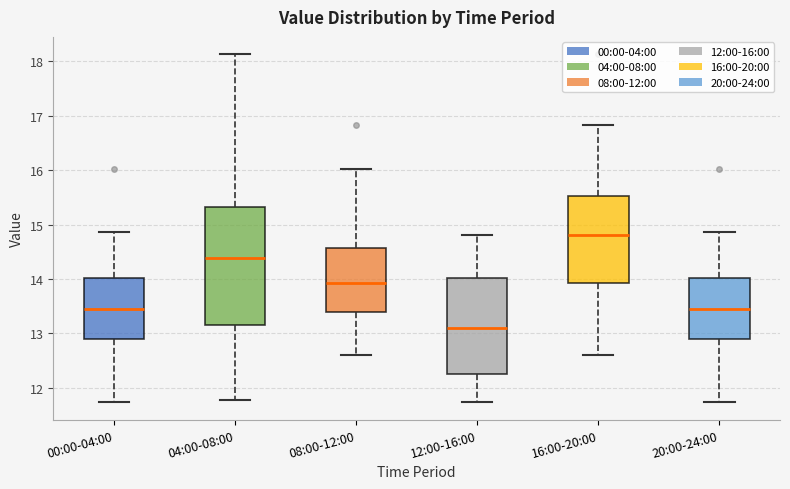

Which box is the tallest, from its lower edge to its upper edge?

04:00-08:00